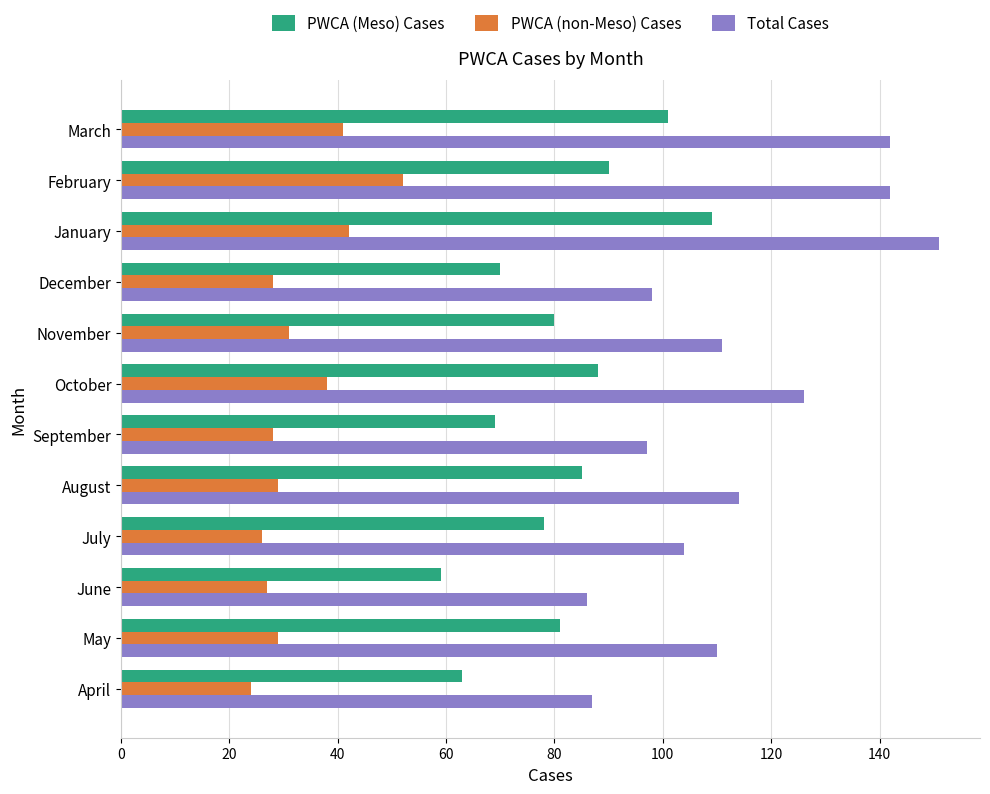

What value does the Total Cases series have at October, to the nearest 5?

125